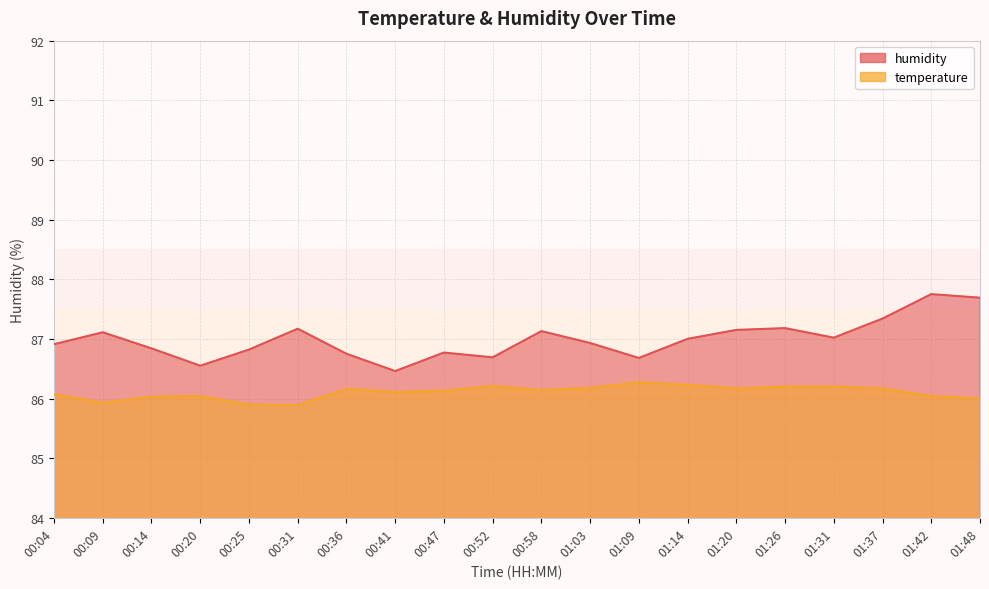

List the series in order of their peak value, lowest first.

temperature, humidity